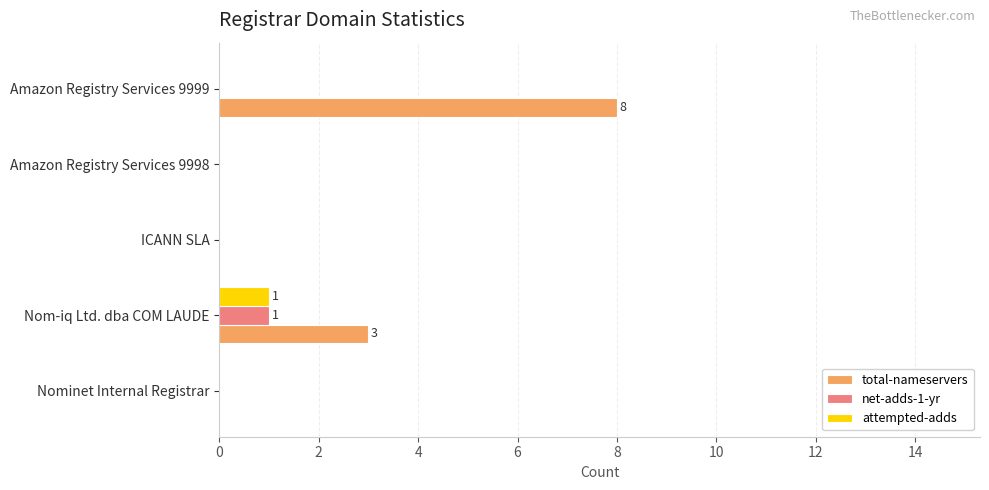

The attempted-adds series shows 0 at Nominet Internal Registrar. True or false?

True